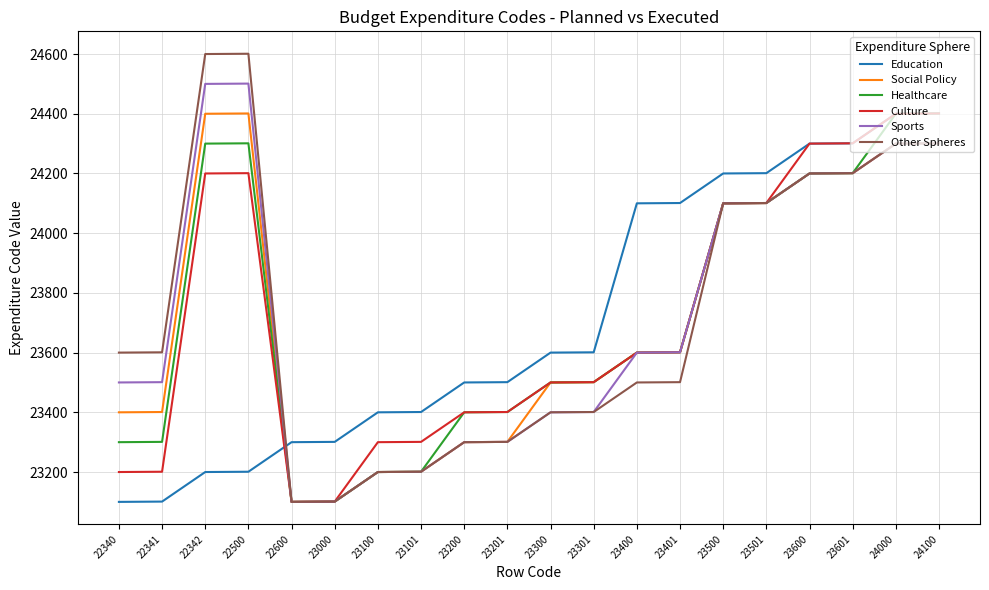

Which series changed the most between 22341 and 23000?

Other Spheres